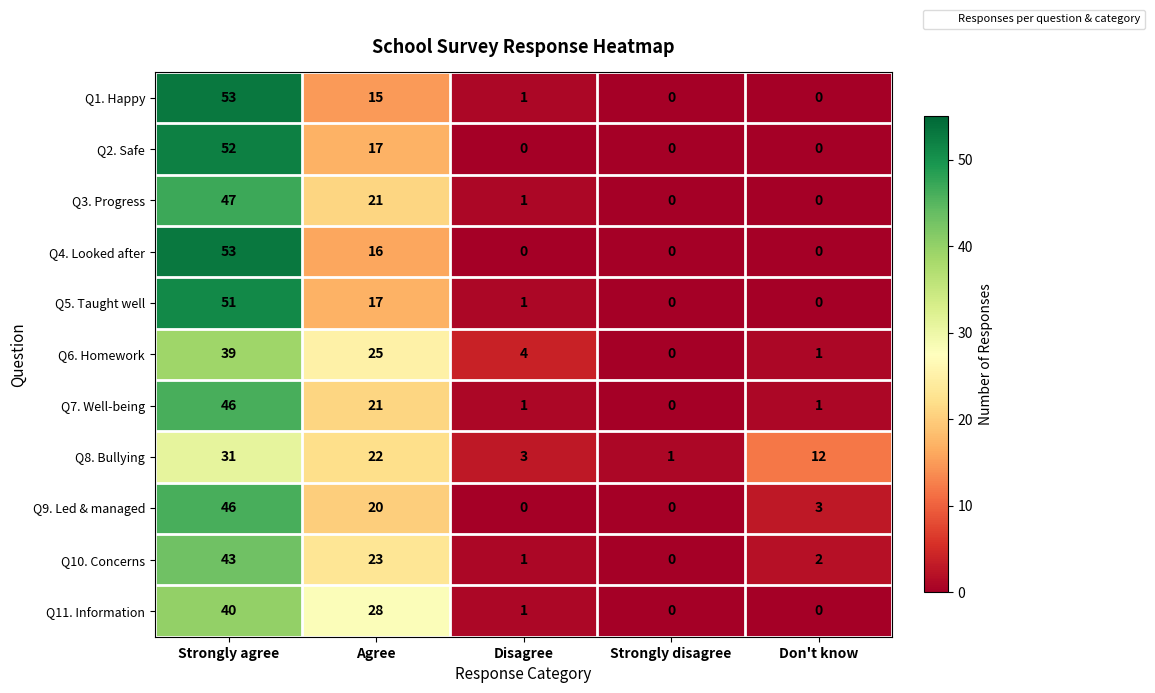

Where is Q4. Looked after nearest to the value 26?

Agree